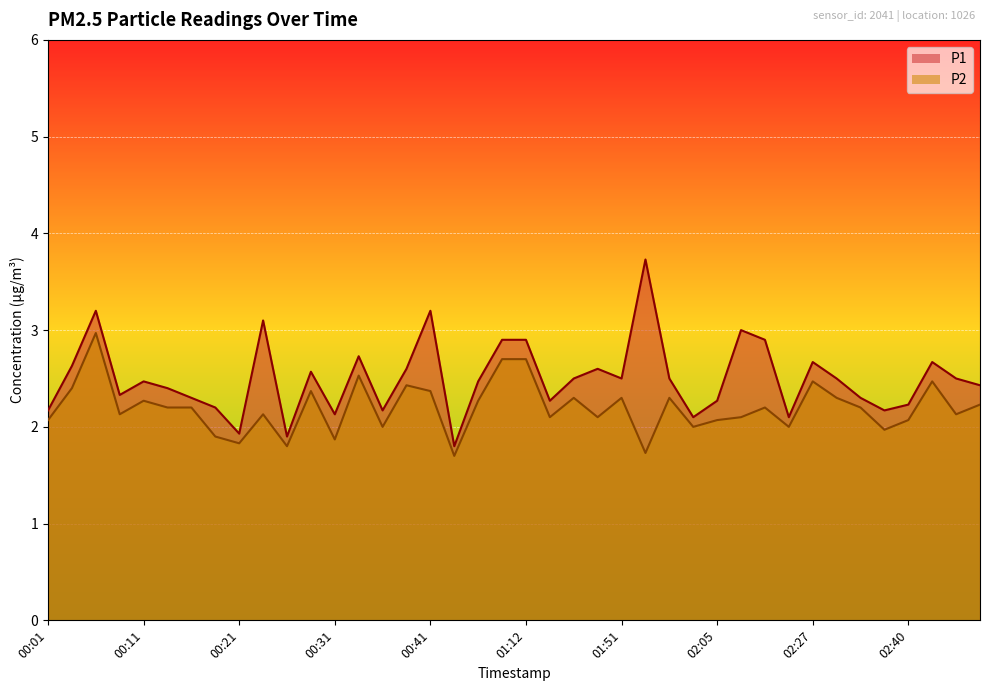

Where does the P2 series first go above 2?

00:01